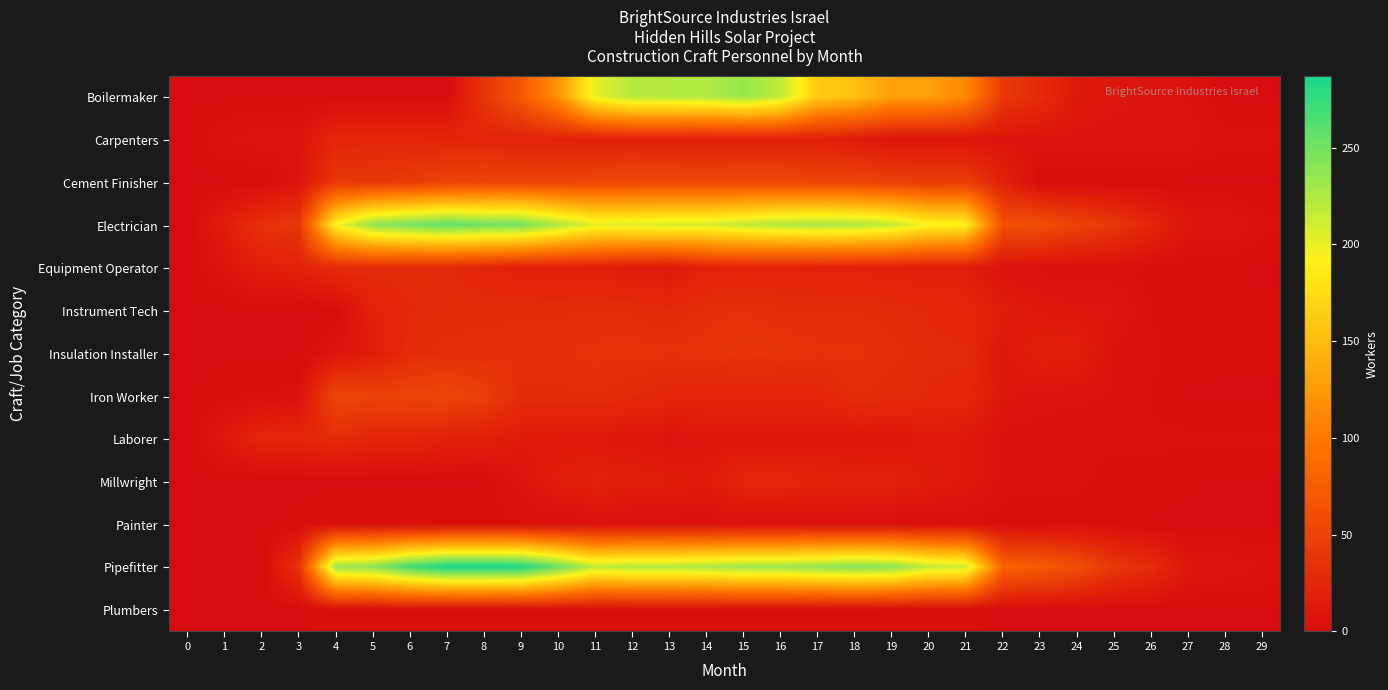

Rank the series by their maximum value, from highest to lowest.

Pipefitter, Electrician, Boilermaker, Cement Finisher, Iron Worker, Insulation Installer, Instrument Tech, Equipment Operator, Laborer, Carpenters, Millwright, Painter, Plumbers